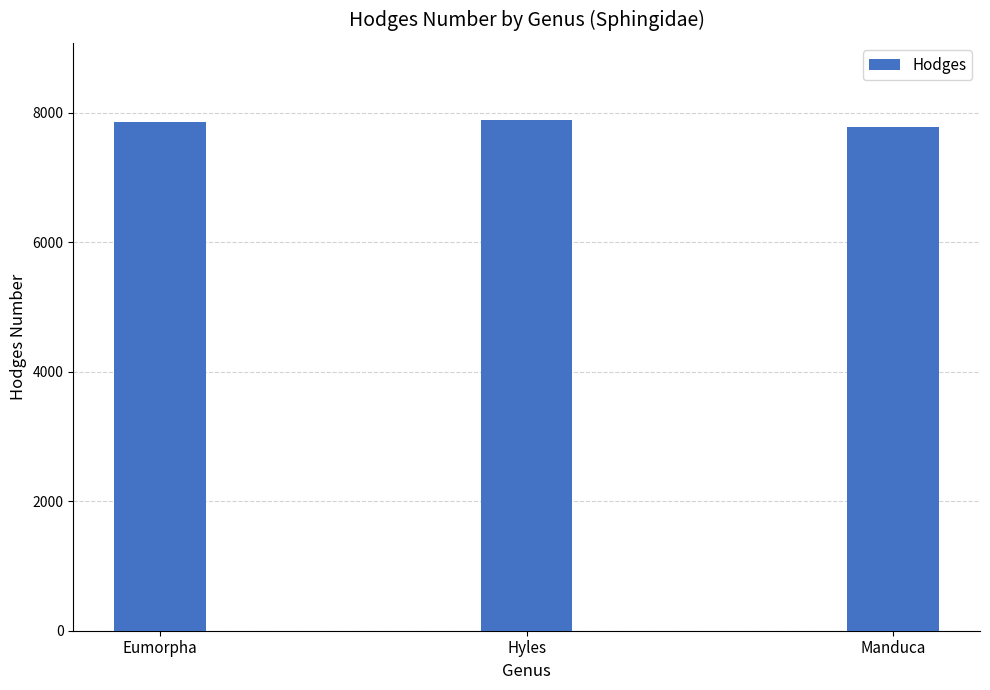

What is the smallest value displayed?

7775